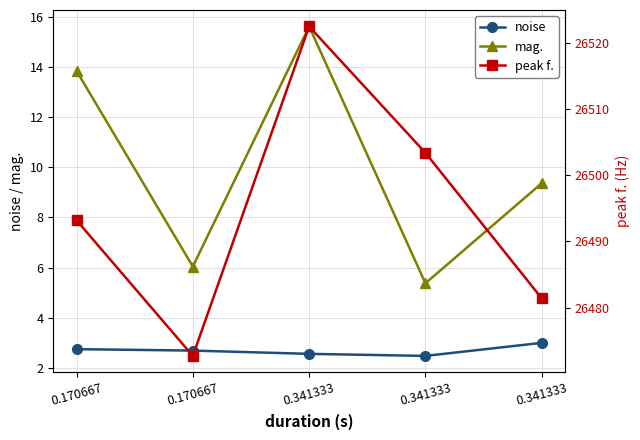

What is the spread (max minus min) of values at 0.170667?

26490.5